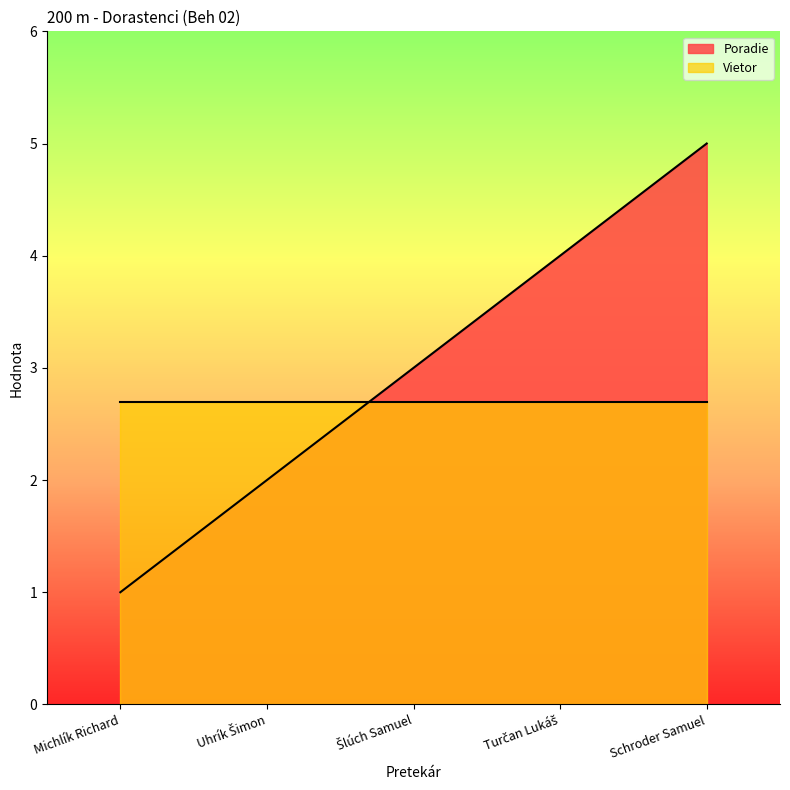

What is the label of the 1st point from the left?

Michlík Richard